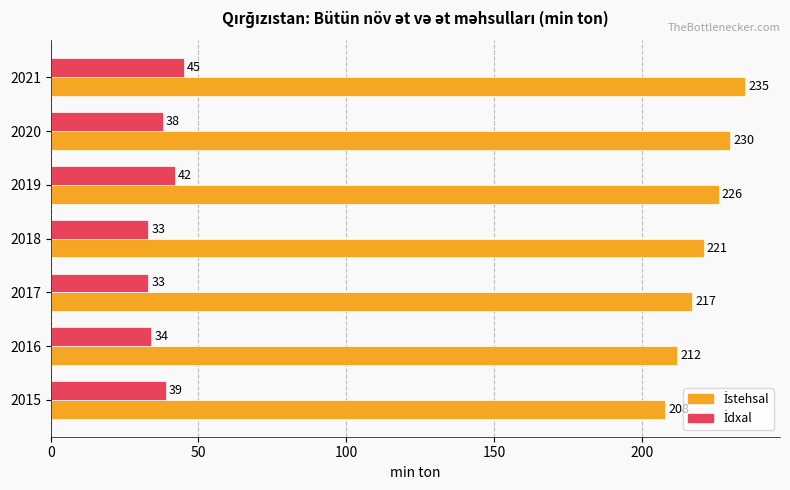

Which category has the highest value across all series?

2021